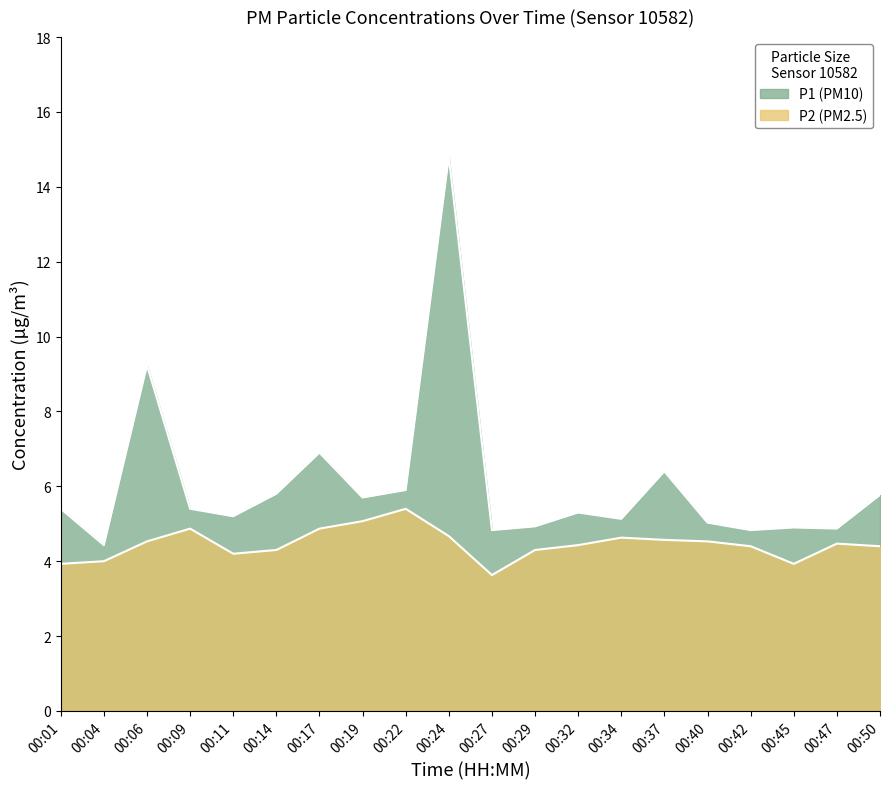

List the series in order of their peak value, highest first.

P1, P2